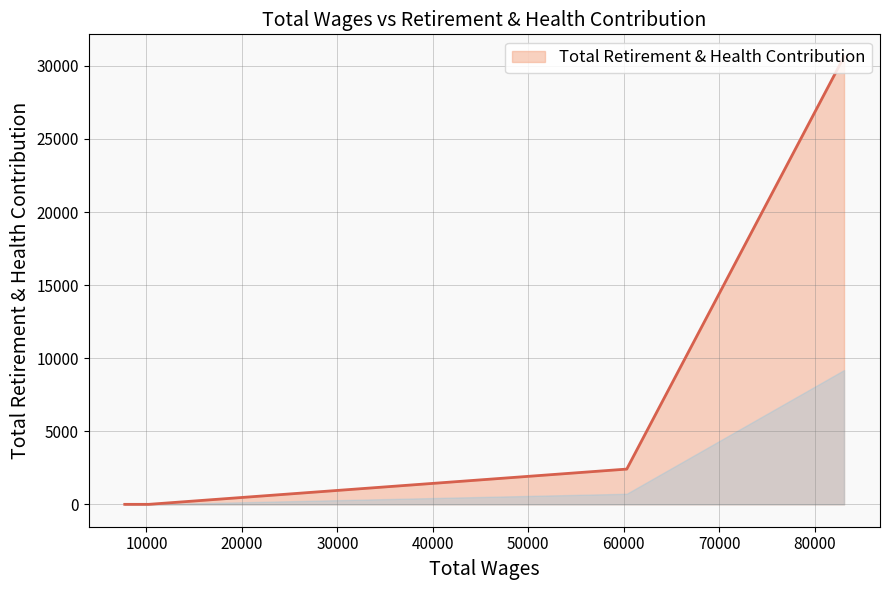

True or false: there are more than 2 points higher than both neighbors.

False